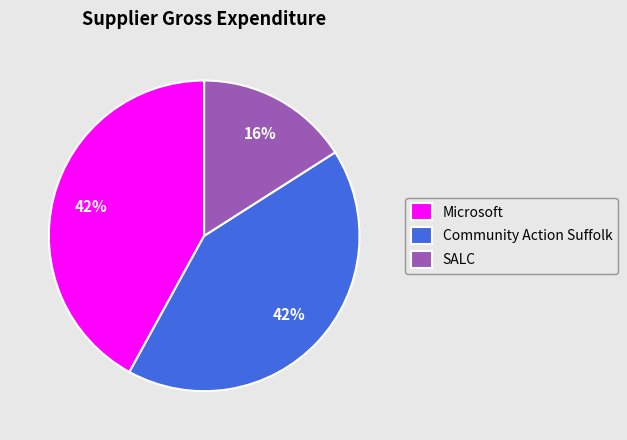

To the nearest percent, what portion does SALC represent?

16%